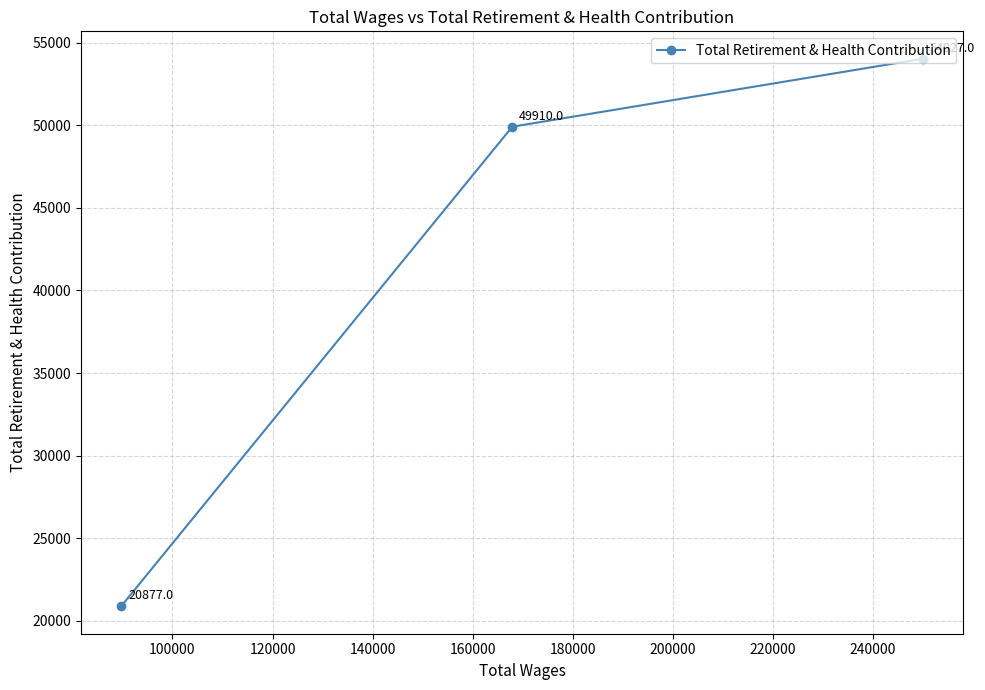

What is the value of the 1st point from the left?

20877